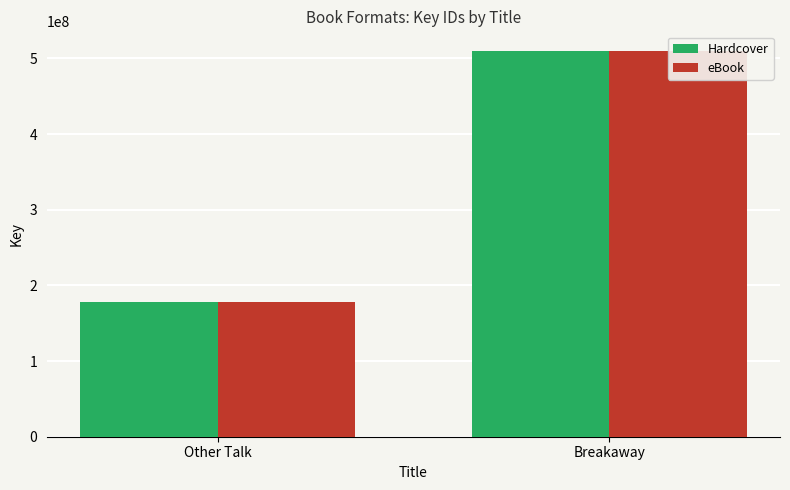

Is it true that Hardcover equals 510344900 at Breakaway?

True